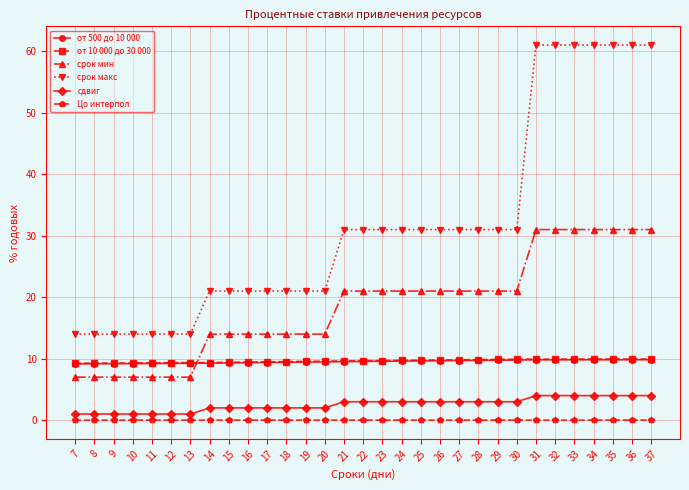

Which series has the largest range (max minus min)?

срок макс